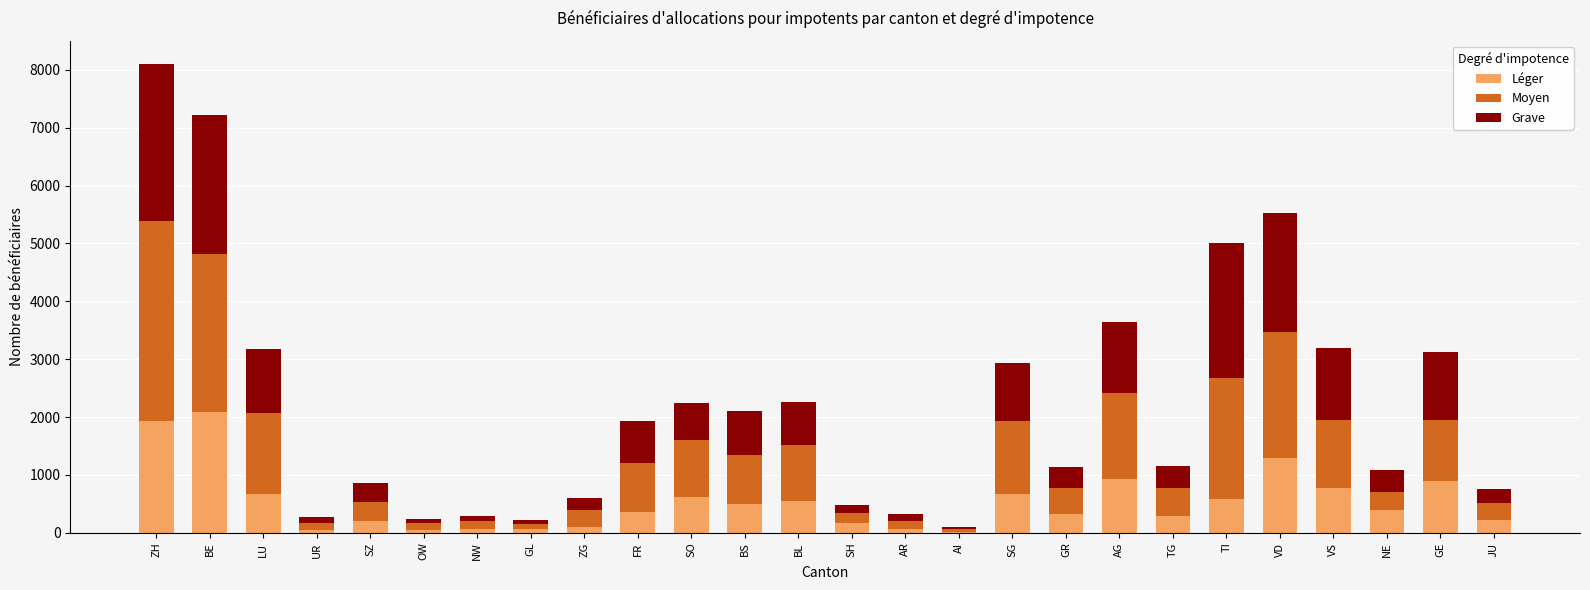

At which category is the sum across all series the highest?

ZH